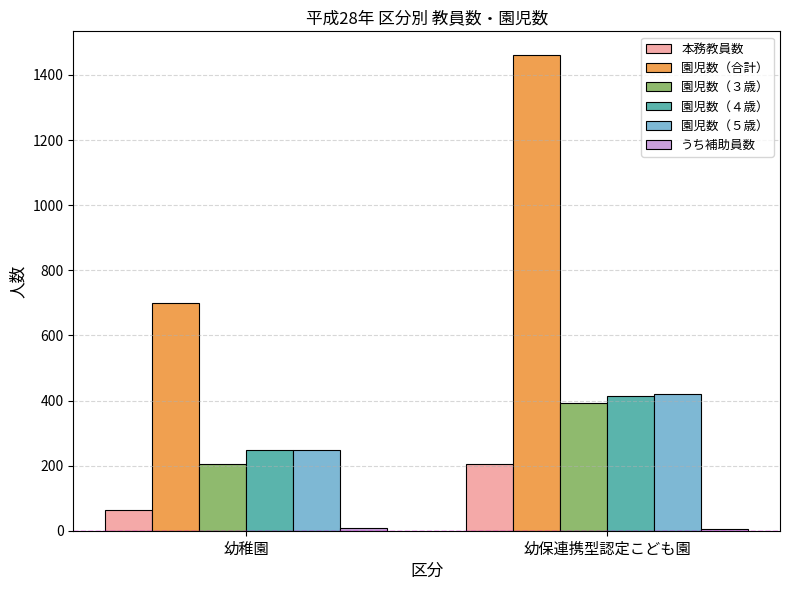

What is the sum of all 園児数（４歳） values?

660